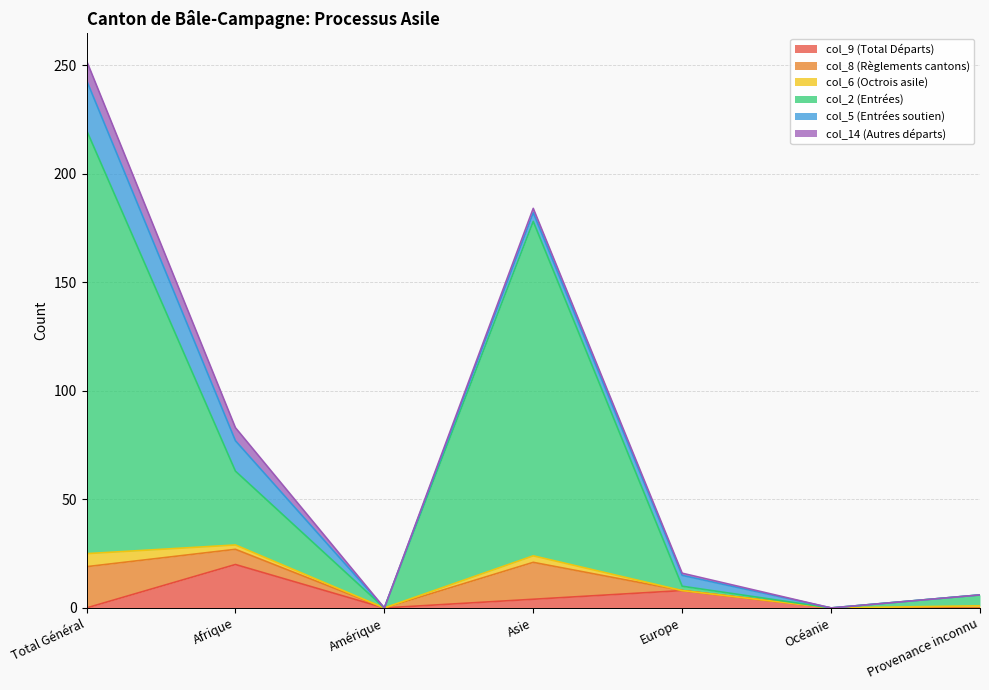

At which category is the sum across all series the highest?

Total Général